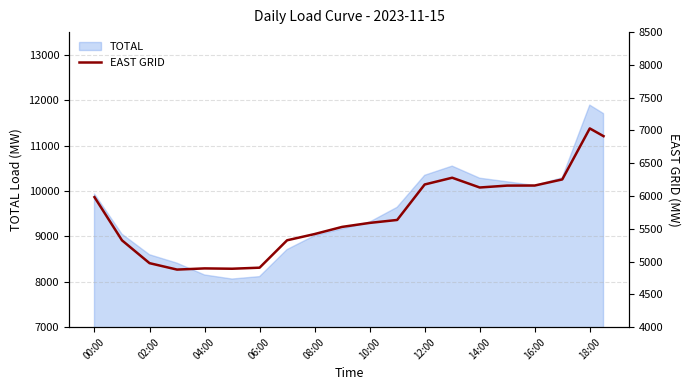

Count the number of categories in the chart.

38